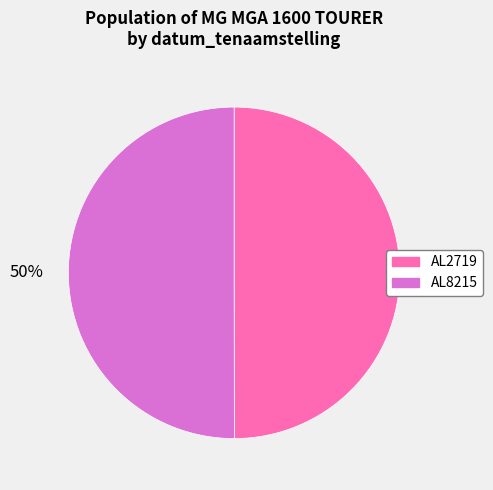

Is the sum of AL8215 and AL2719 greater than half?

Yes